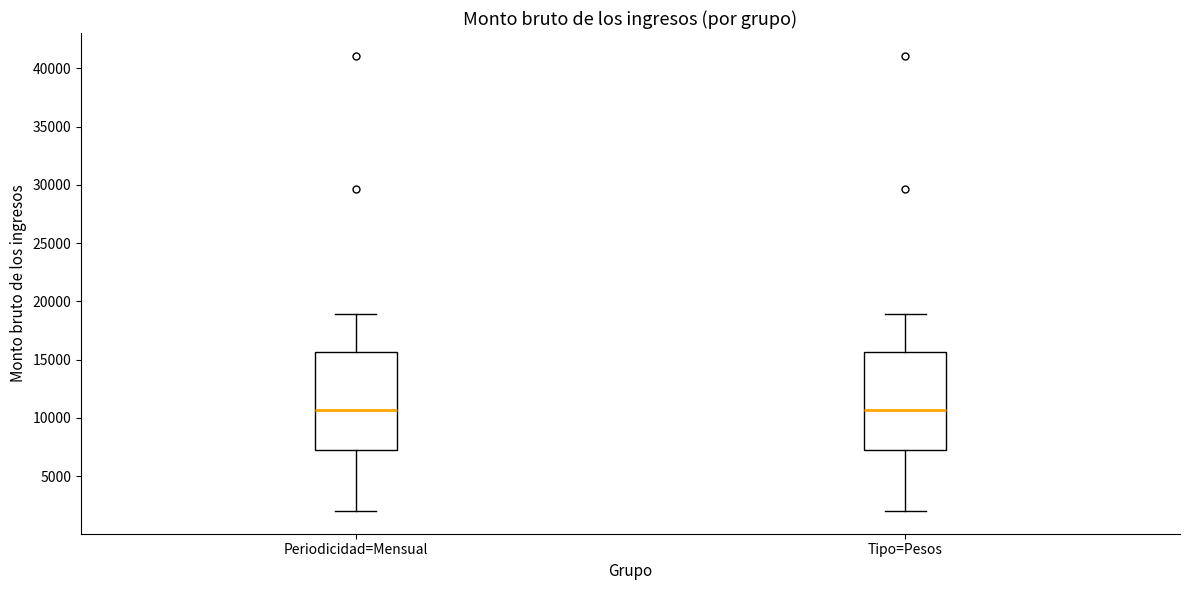

Reading left to right, transcribe this box plot: for each box, give where its median line is, the range the box spans, and where its two whiskers end, as read against the y-axis. The values are not printed on the chart, so give them approximately, as read against the axis.

Periodicidad=Mensual: median 10500, box 7000 to 15500, whiskers 2000 to 19000
Tipo=Pesos: median 10500, box 7000 to 15500, whiskers 2000 to 19000